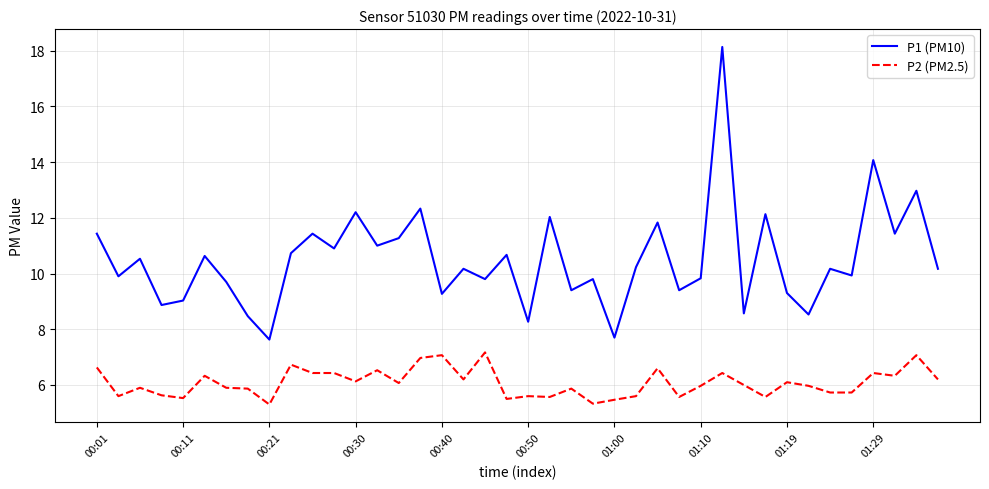

True or false: P1 (PM10) and P2 (PM2.5) intersect in this chart.

False